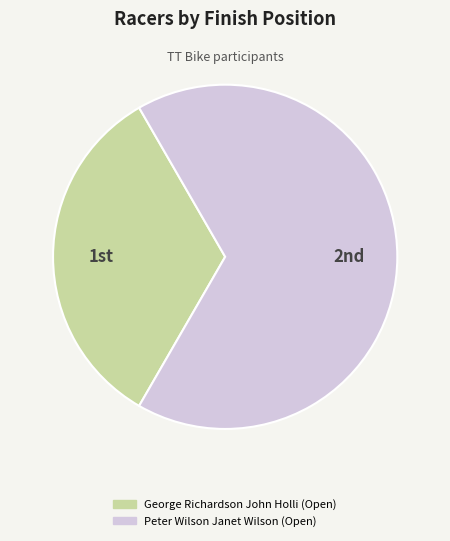

Count the number of slices in the pie.

2